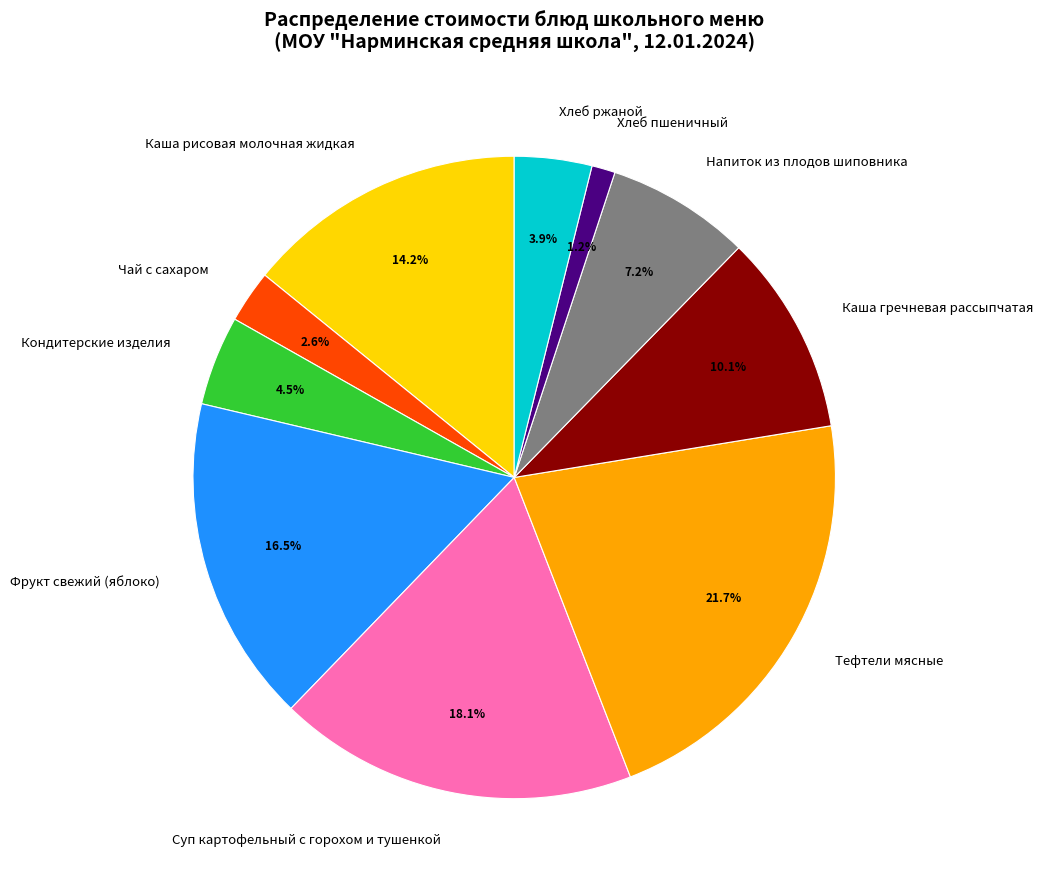

To the nearest percent, what percentage of the pie is Суп картофельный с горохом и тушенкой?

18%